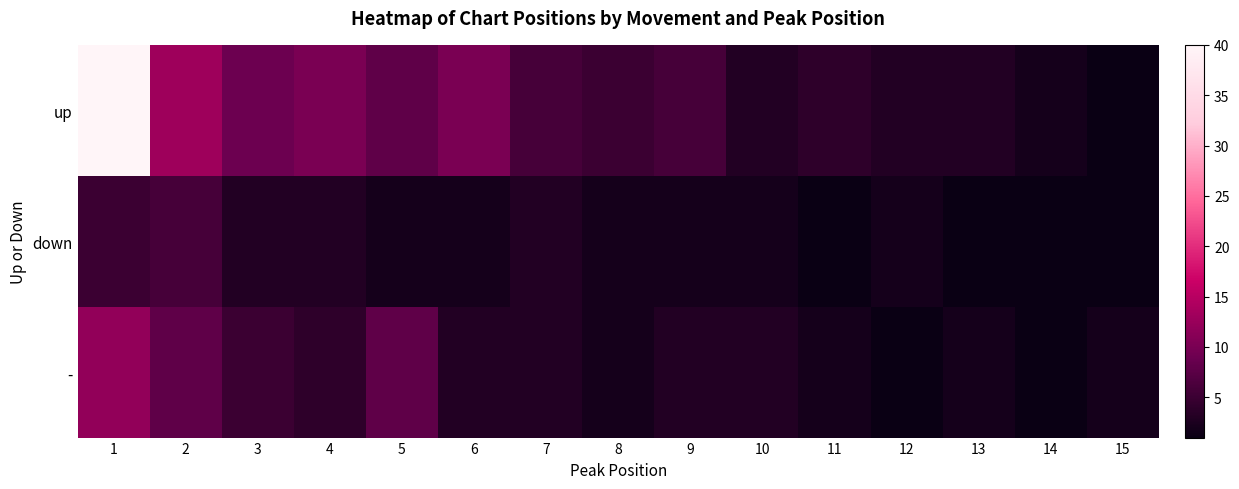

Which series has the largest total across all categories?

up